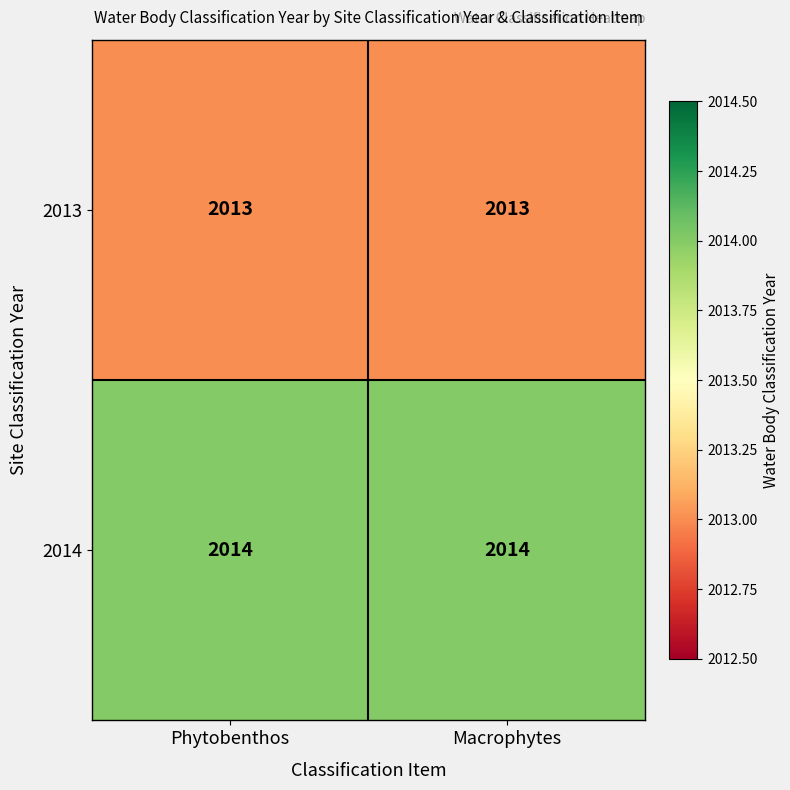

What value does the 2013 series have at Phytobenthos?

2013